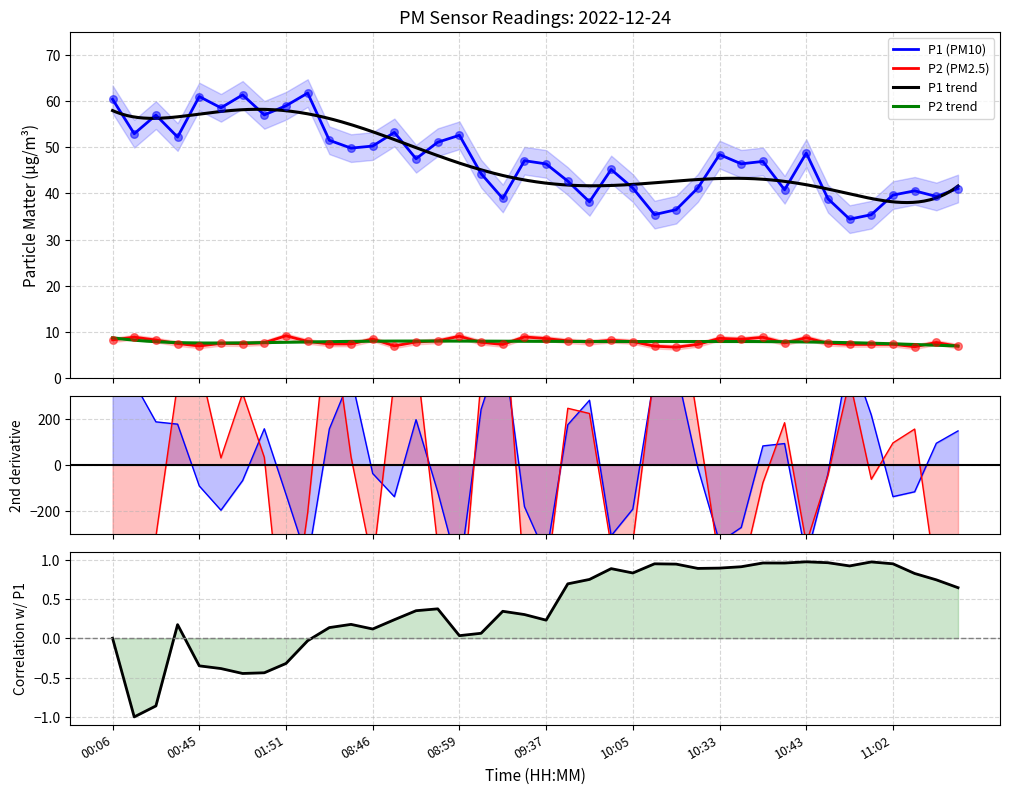

What is the total value across all series at 01:51?

68.1